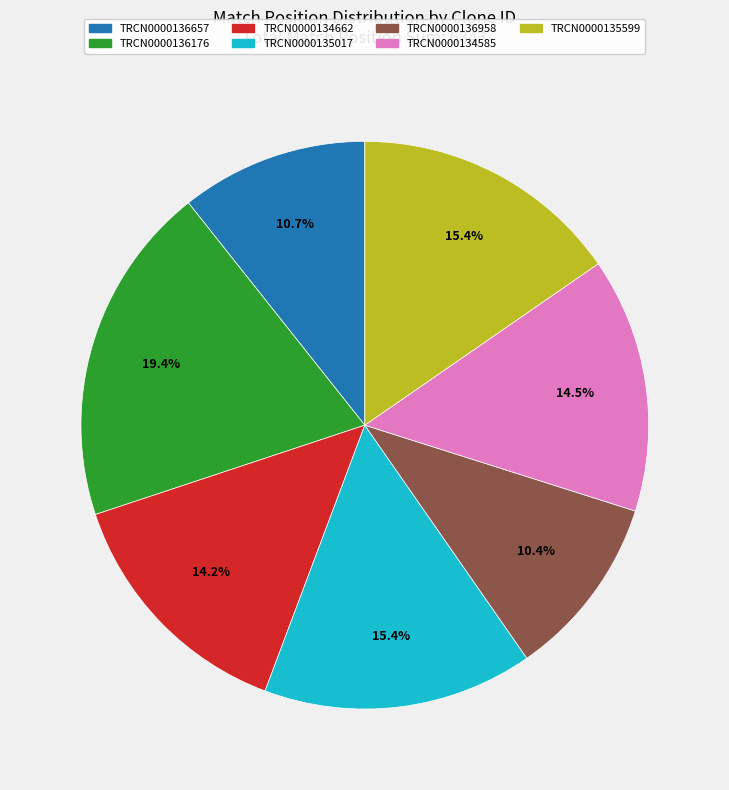

True or false: TRCN0000136958 accounts for 24% of the total.

False